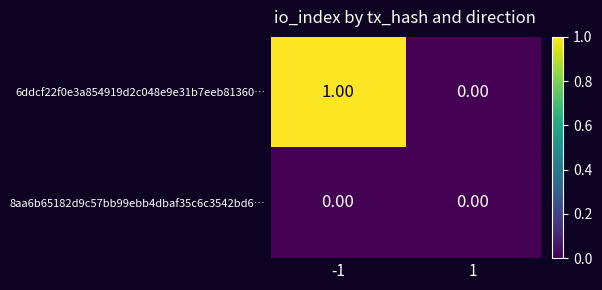

Rank the series by their maximum value, from lowest to highest.

8aa6b65182d9c57bb99ebb4dbaf35c6c3542bd6…, 6ddcf22f0e3a854919d2c048e9e31b7eeb81360…